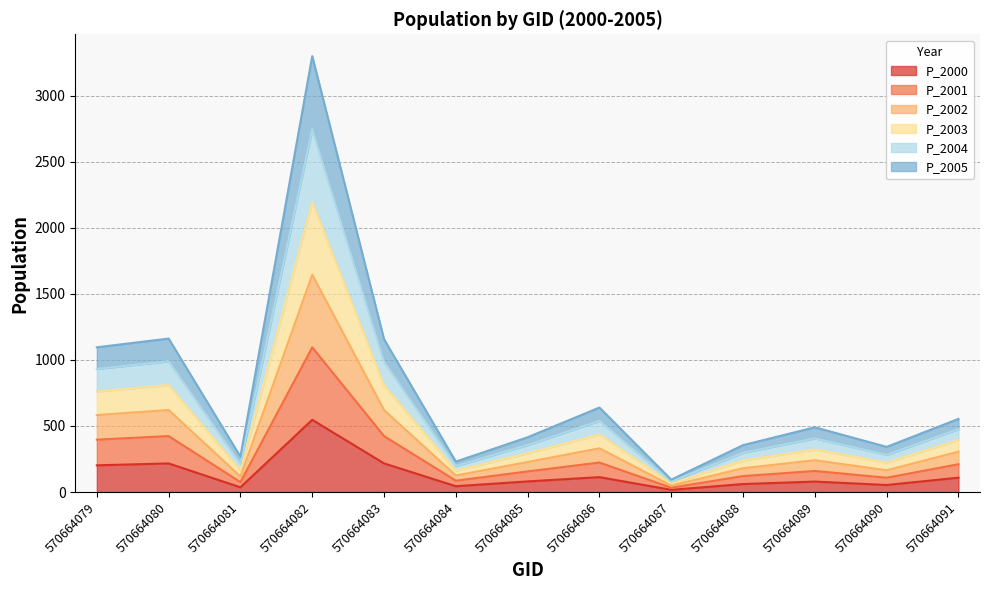

What is the smallest value displayed?

16.8